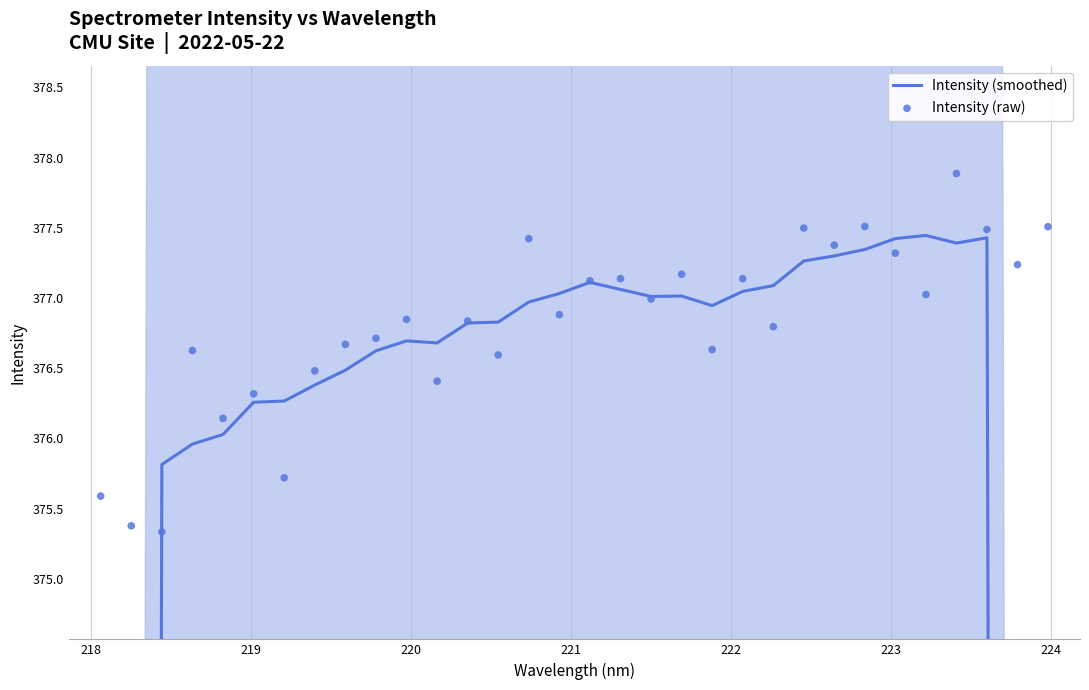

Which series contains the highest Y value?

Intensity (raw)